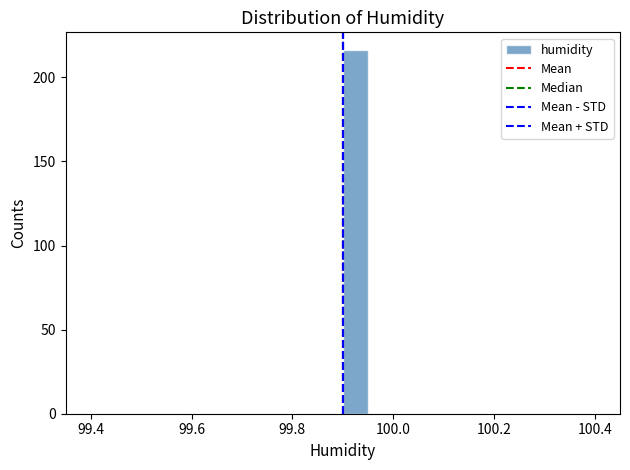

Around what value on the x-axis is the tallest bar? Give the approximate position of its centre, as read against the axis.

99.92